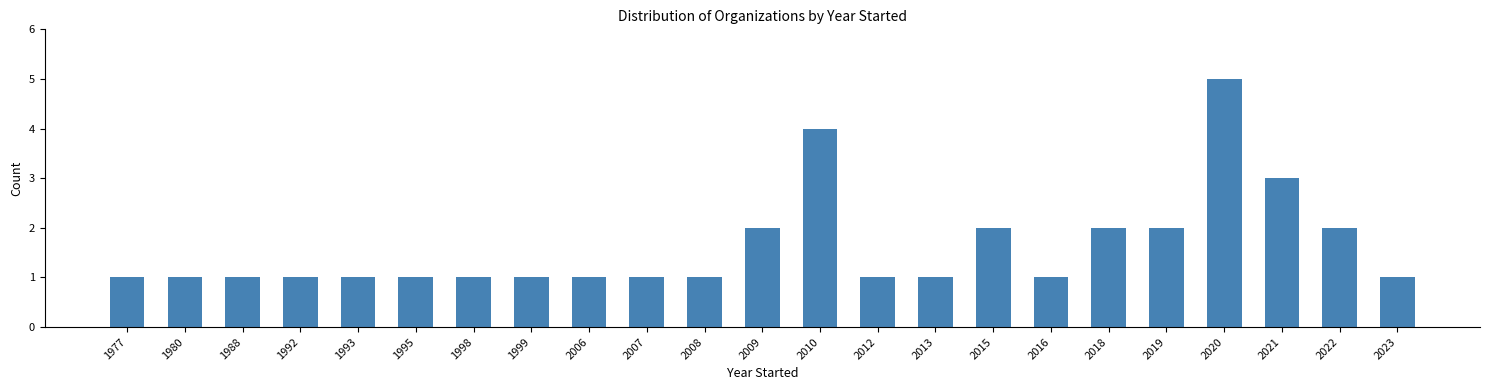

Reading right to left, what are all the values shown in this chart?

1	2	3	5	2	2	1	2	1	1	4	2	1	1	1	1	1	1	1	1	1	1	1